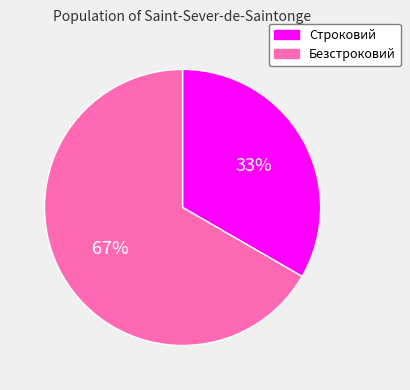

Do Строковий and Безстроковий together represent more than half of the pie?

Yes